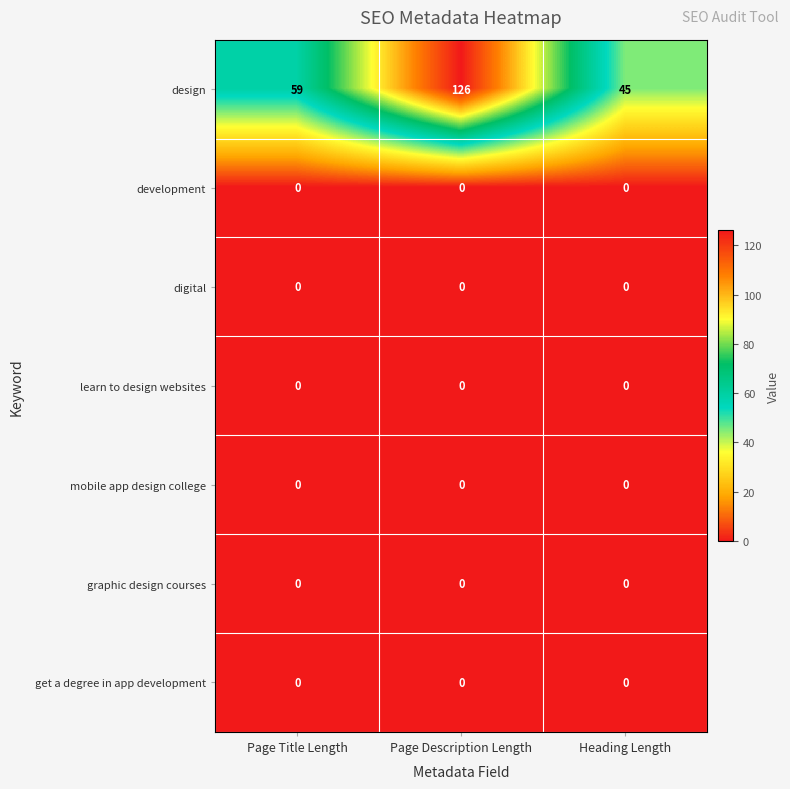

What is the spread (max minus min) of values at Heading Length?

45